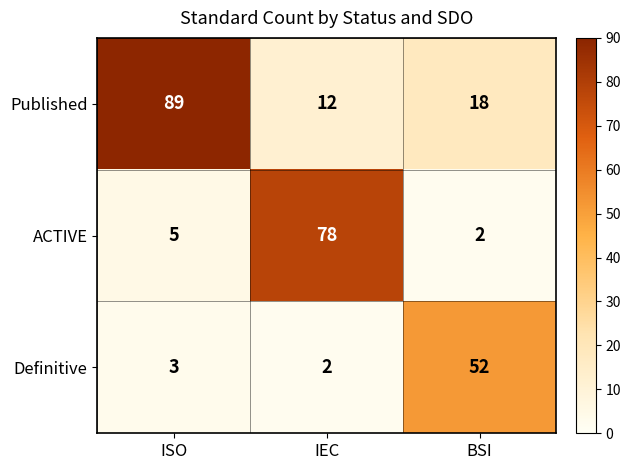

Read the Published value at BSI.

18